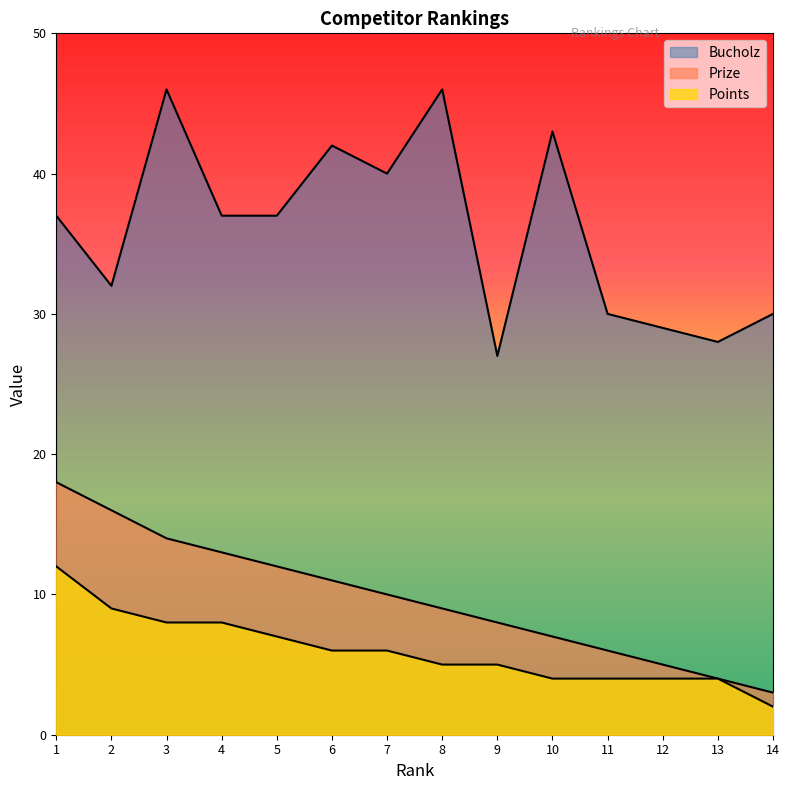

How many data points does each series have?

14